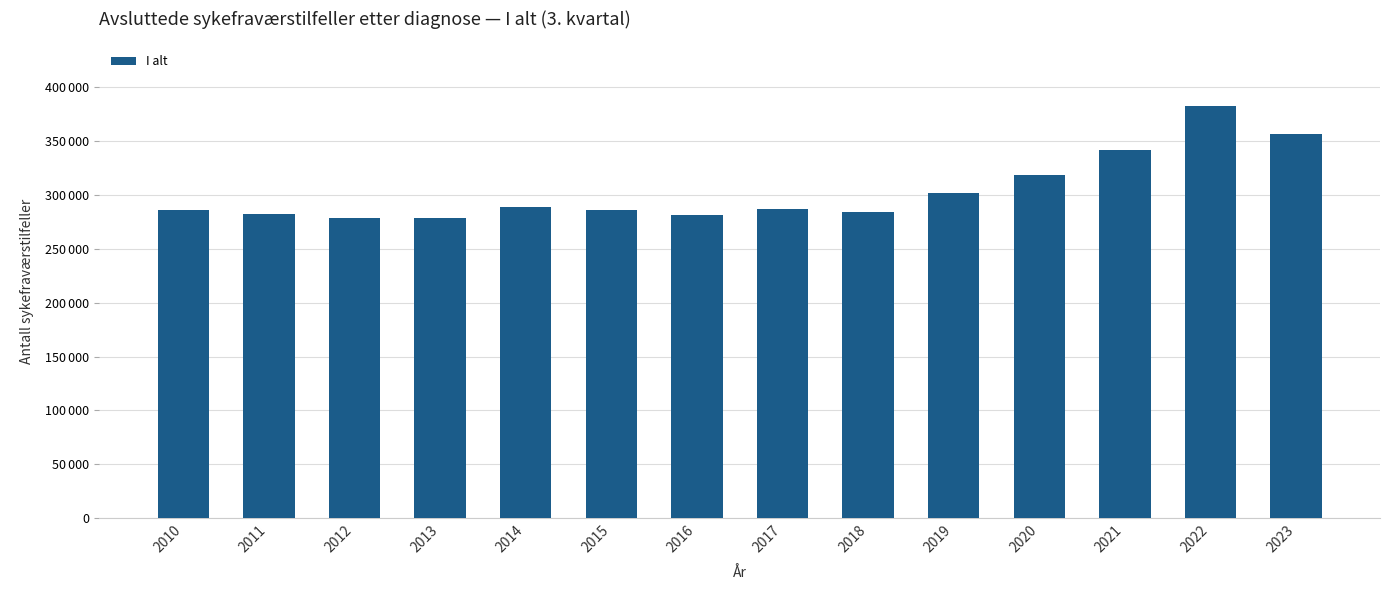

What is the sum of the values at 2018 and 2023?

641079